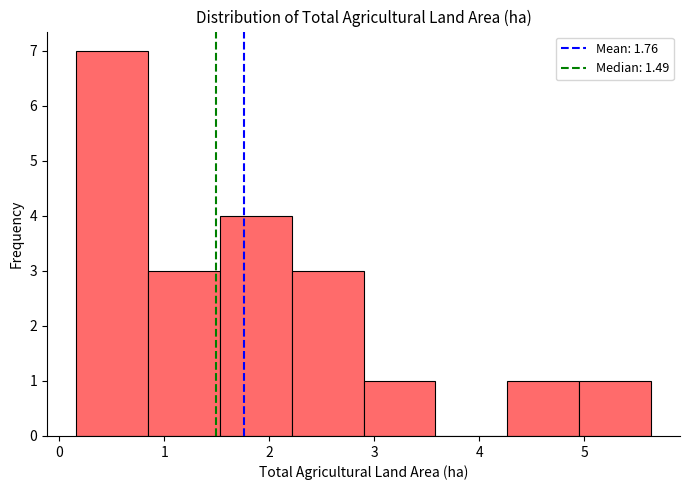

Reading left to right, list every bar in this chart as the range it spans on the x-axis followed by its height. Neither the bar edges nor the heights are printed on the chart, so give them approximately, as read against the axes.

0.2 to 0.8: 7
0.8 to 1.5: 3
1.5 to 2.2: 4
2.2 to 2.9: 3
2.9 to 3.6: 1
3.6 to 4.3: 0
4.3 to 5.0: 1
5.0 to 5.6: 1